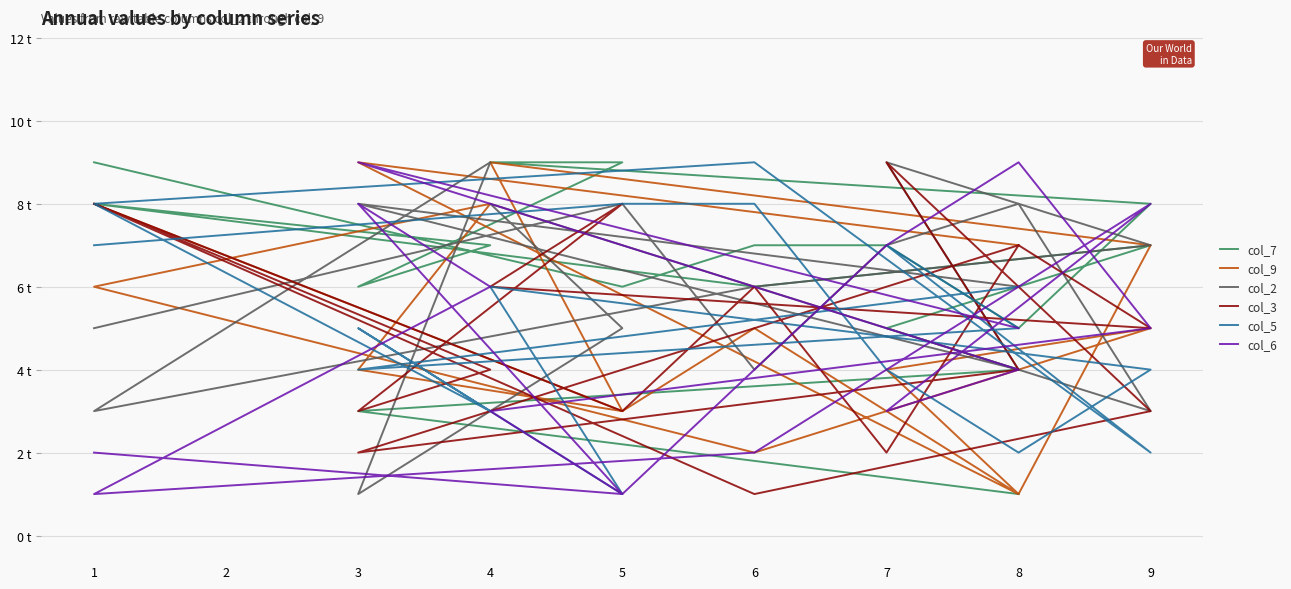

Reading right to left, transcribe all the data shown in this chart.

col_7: 1	3	4	5	7	6	8	7	6	9	9	8	5	7	7	6	9
col_9: 7	9	1	4	5	2	6	8	4	3	9	7	1	3	5	3	8
col_2: 6	8	4	9	7	6	3	9	1	5	8	3	8	7	4	8	5
col_3: 7	2	4	9	3	1	8	4	3	8	6	5	7	2	6	3	8
col_5: 6	4	5	7	2	9	8	3	5	1	6	4	2	4	8	8	7
col_6: 5	9	4	3	8	2	1	6	8	1	3	5	9	7	4	1	2